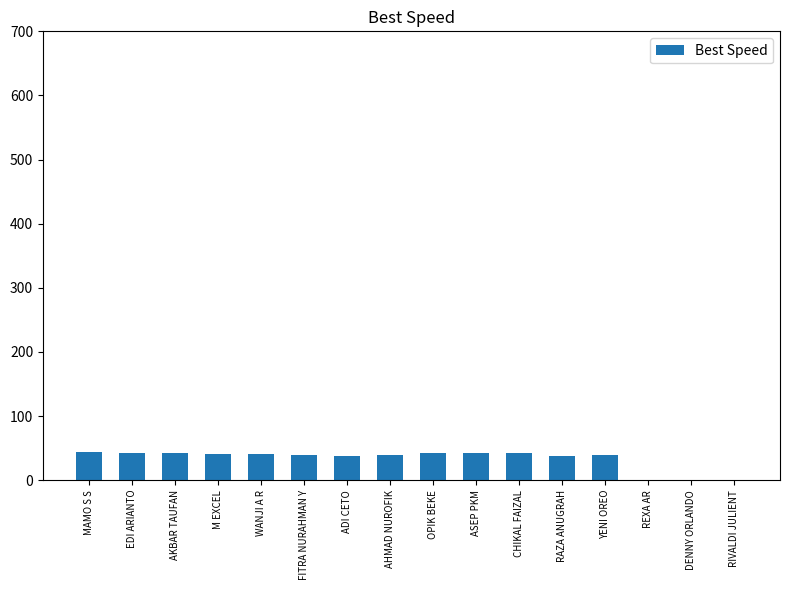

What is the approximate value at CHIKAL FAIZAL?

41.8